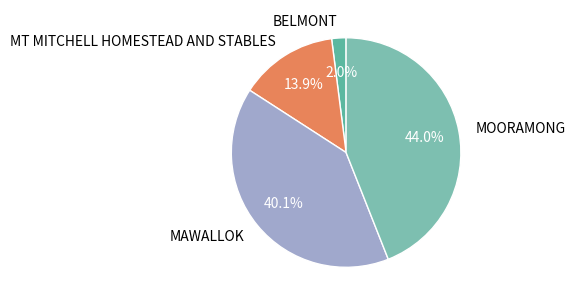

Which slice is the smallest?

BELMONT